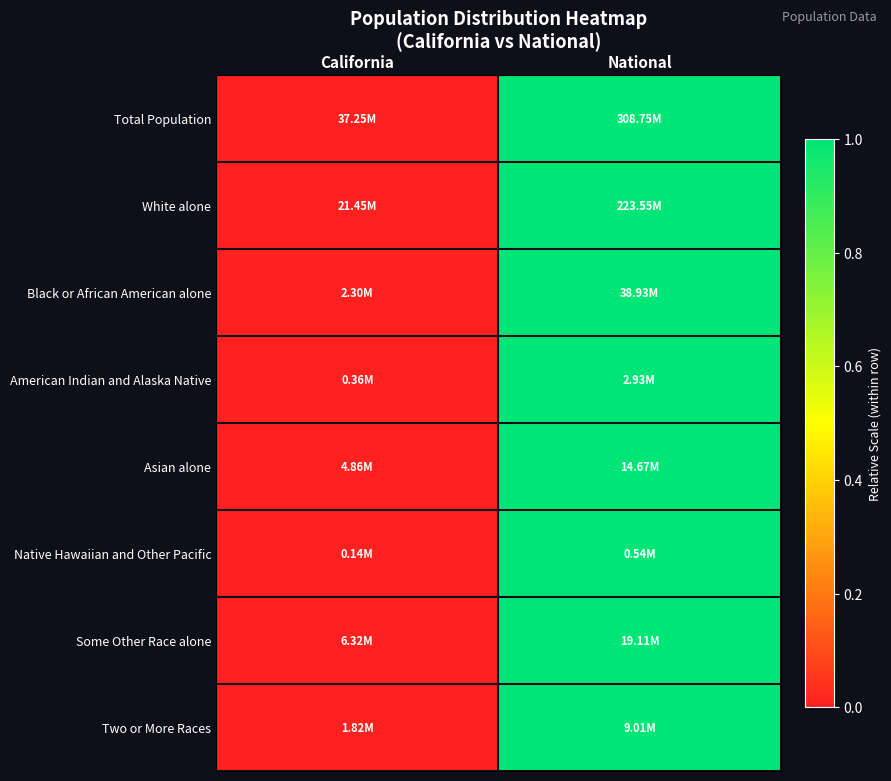

Reading right to left, list all the values displayed in this chart.

Total Population: National=1	California=0
White alone: National=1	California=0
Black or African American alone: National=1	California=0
American Indian and Alaska Native: National=1	California=0
Asian alone: National=1	California=0
Native Hawaiian and Other Pacific: National=1	California=0
Some Other Race alone: National=1	California=0
Two or More Races: National=1	California=0